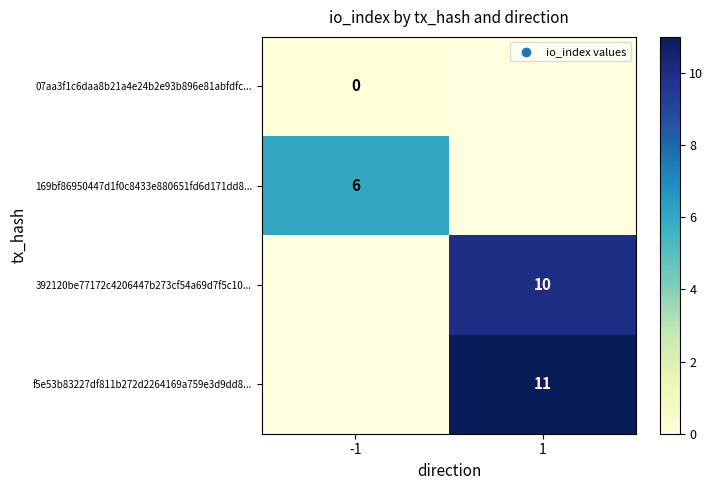

Is the value of 392120be77172c4206447b273cf54a69d7f5c10... at 1 greater than the value of 07aa3f1c6daa8b21a4e24b2e93b896e81abfdfc... at -1?

Yes